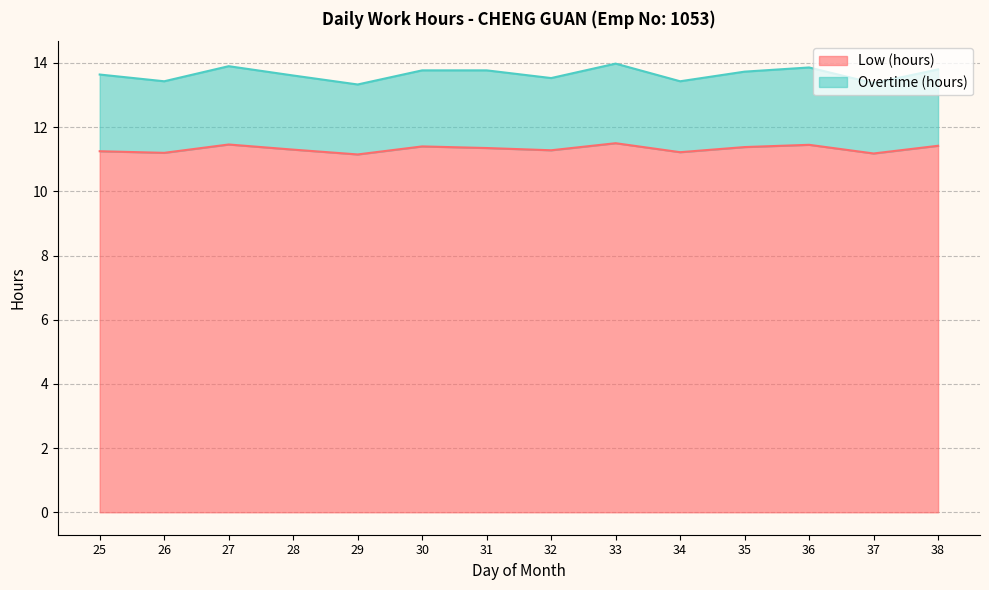

List the labels in order of value, largest first.

33, 27, 36, 38, 30, 35, 31, 28, 32, 25, 34, 26, 37, 29